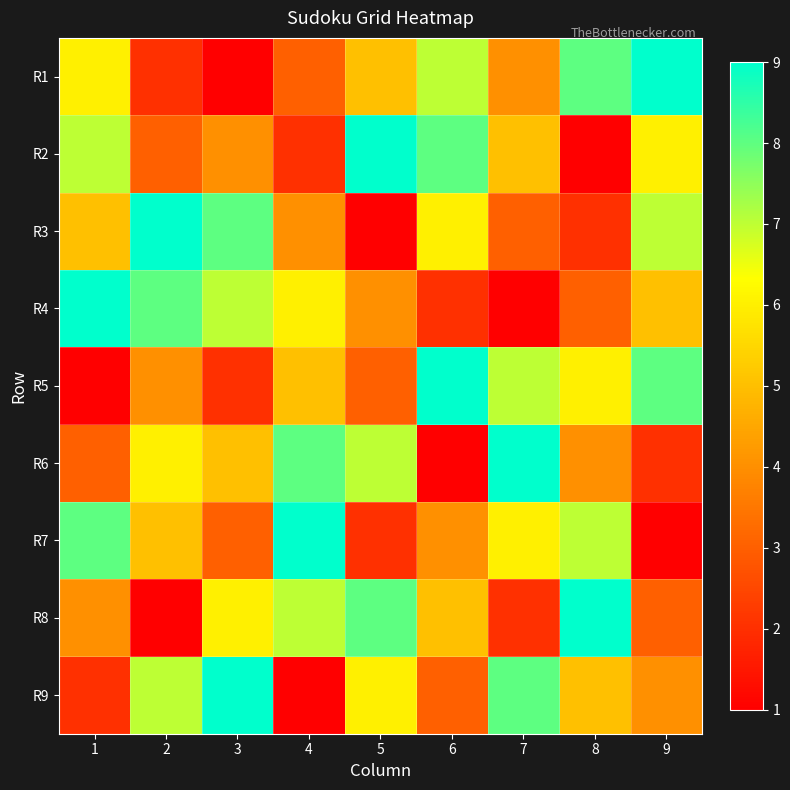

What is the spread (max minus min) of values at 9?

8